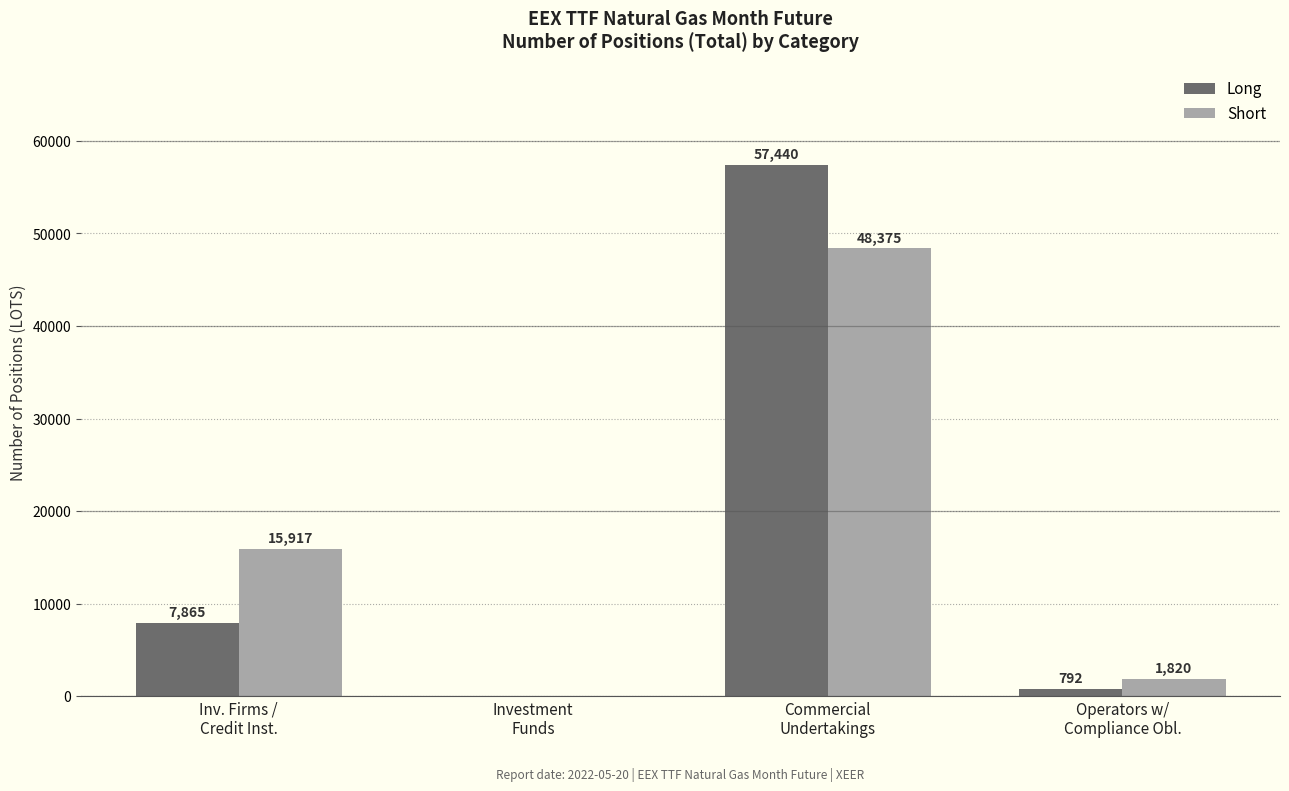

The value of Short at Commercial
Undertakings is 26944. True or false?

False